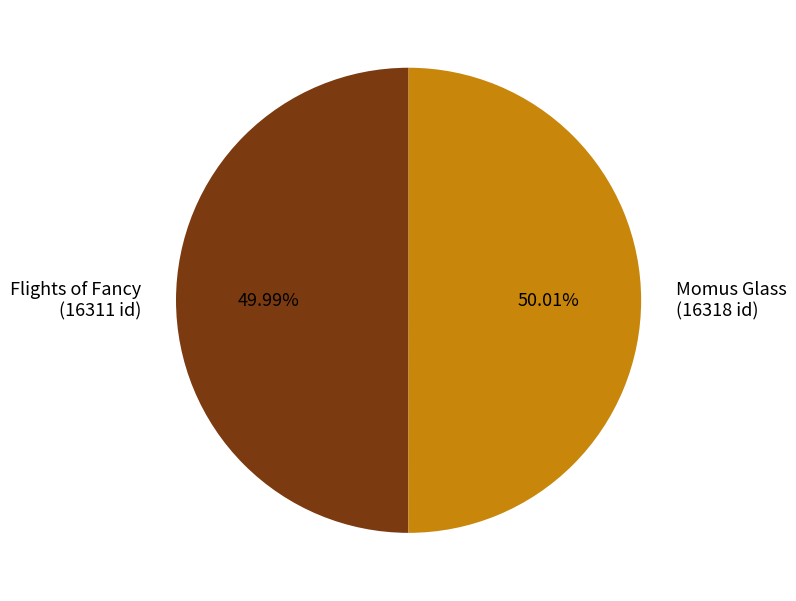

What percentage is the Flights of Fancy slice, to the nearest percent?

50%